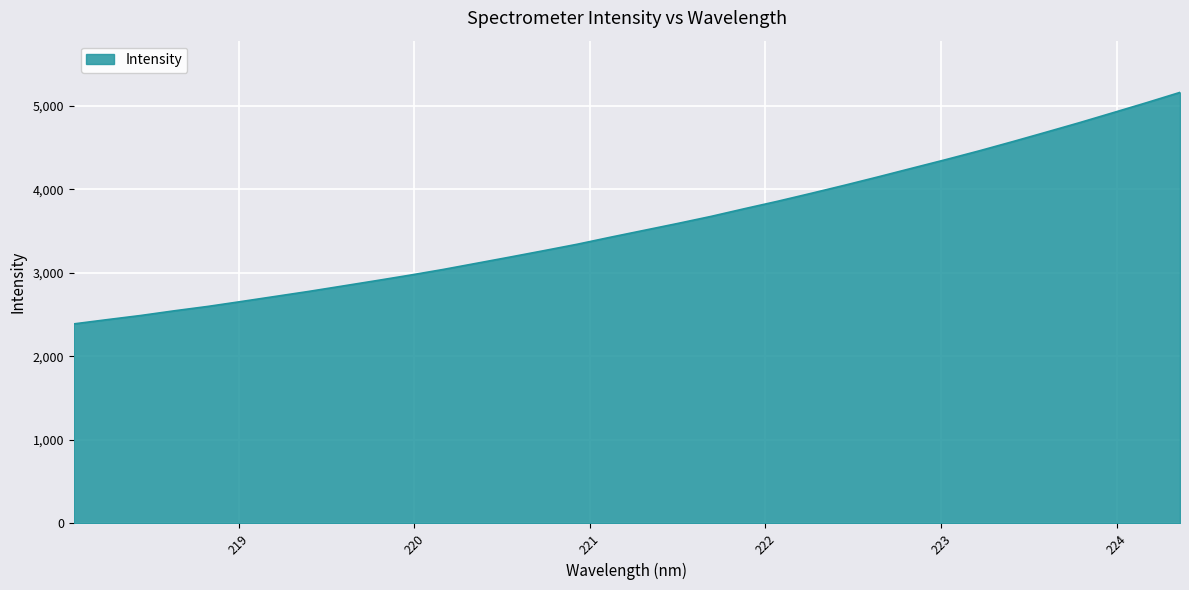

What is the greatest value displayed?

5157.5